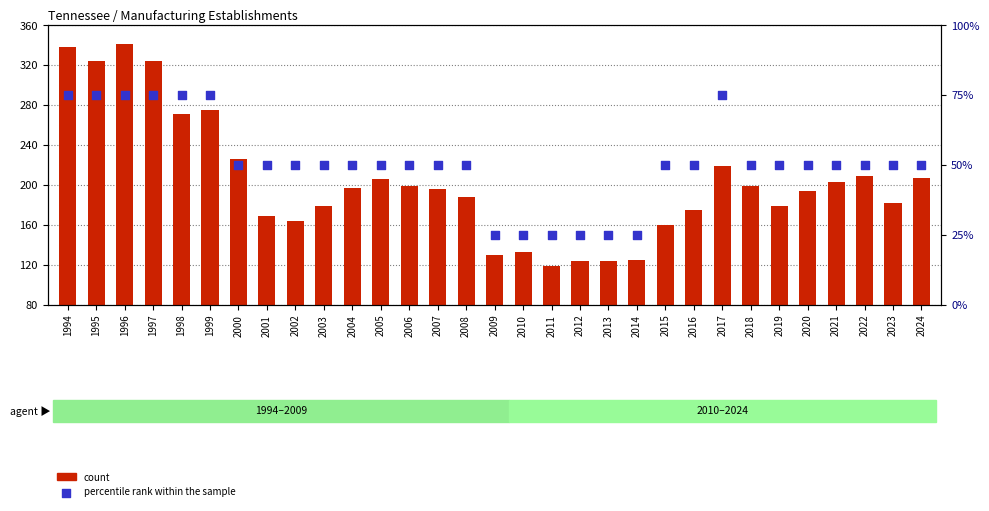

At which category is the sum across all series the highest?

1996